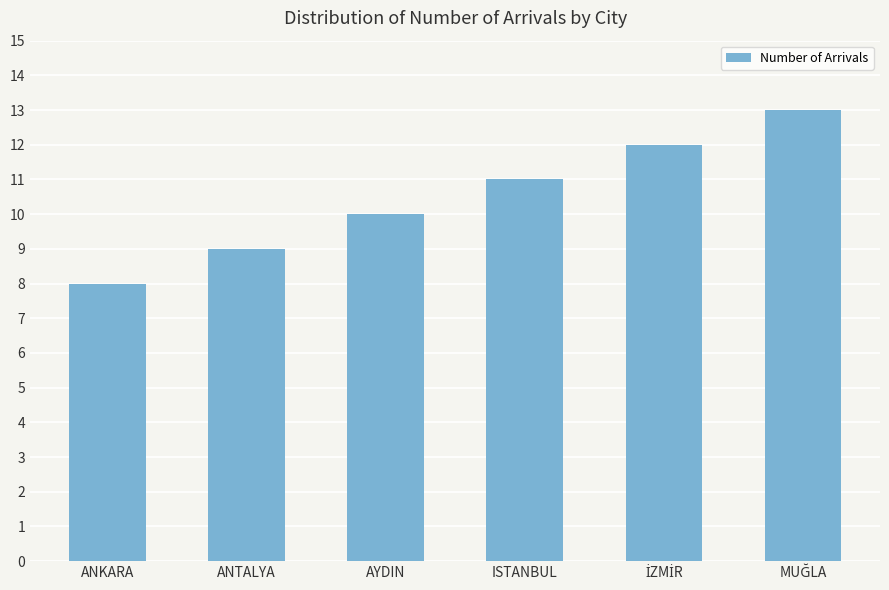

What position from the right is ANTALYA?

5